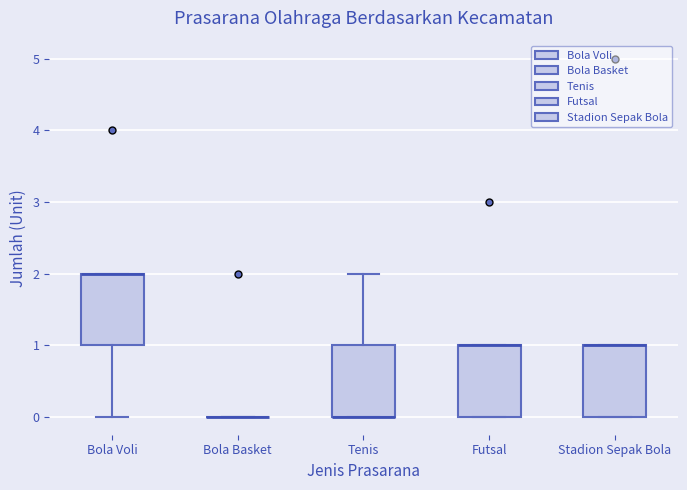

Where is the lower edge of the box for Bola Voli on the y-axis? The values are not printed on the chart, so give them approximately, as read against the axis.

1